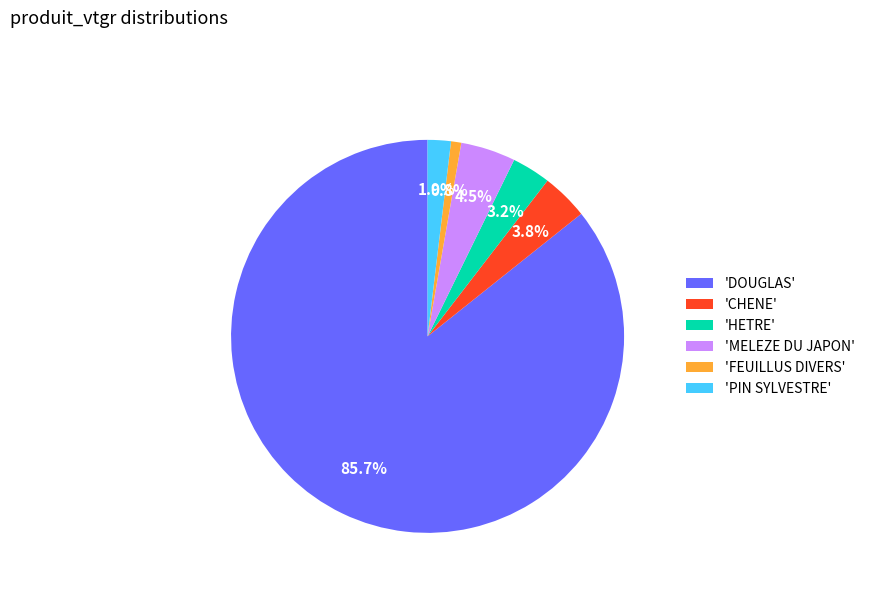

Is the sum of 'PIN SYLVESTRE' and 'CHENE' greater than half?

No